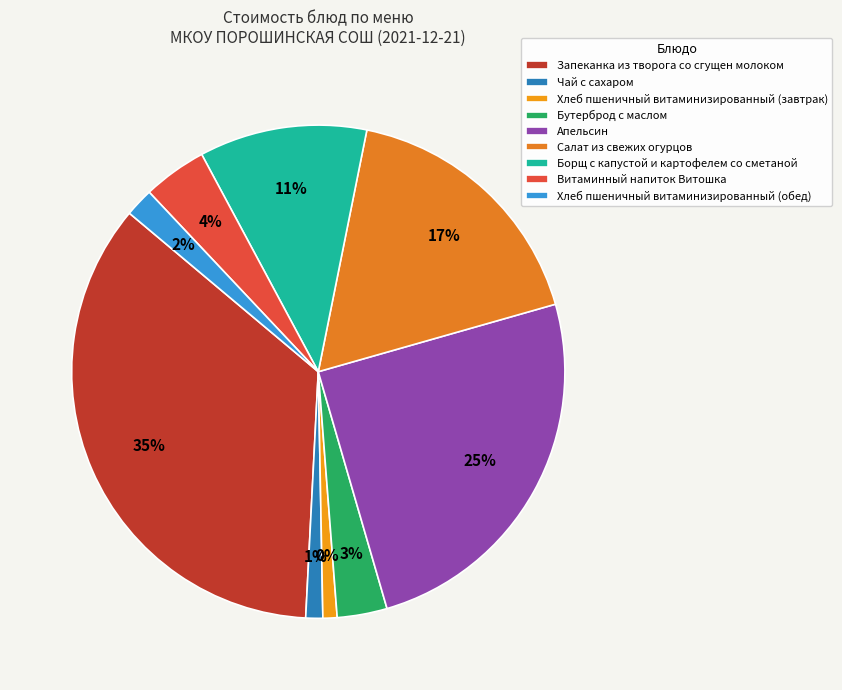

To the nearest percent, what is the combined percentage of Хлеб пшеничный витаминизированный (завтрак) and Апельсин?

26%